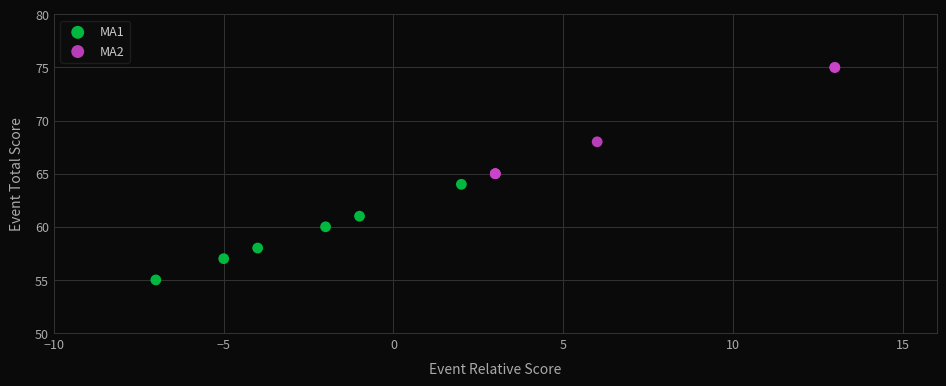

Which series has the largest Y range (max minus min)?

MA2